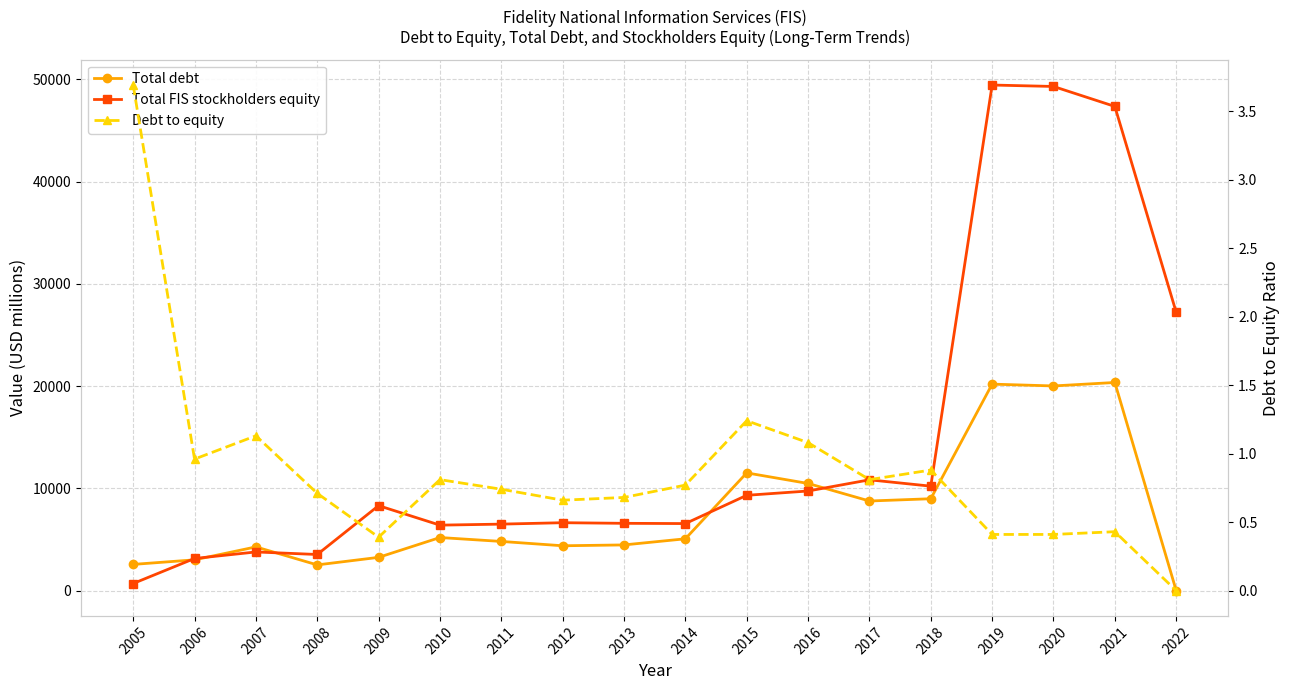

What are all the series names shown in the legend?

Total debt, Total FIS stockholders equity, Debt to equity